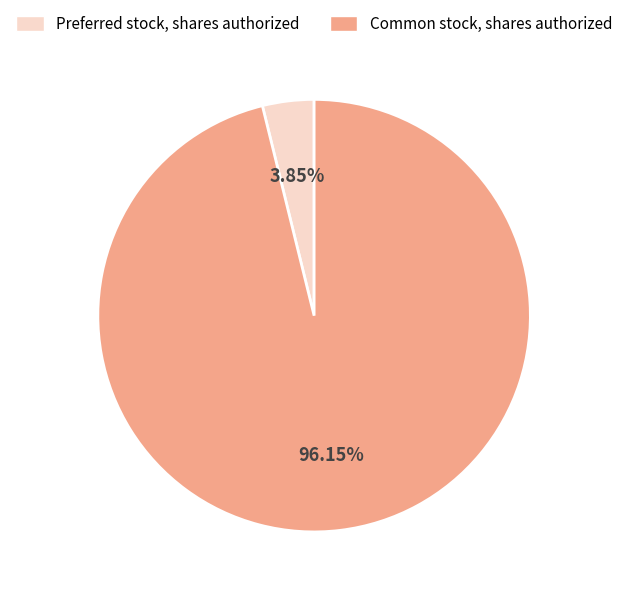

What percentage do Preferred stock, shares authorized and Common stock, shares authorized together represent?

100.0%